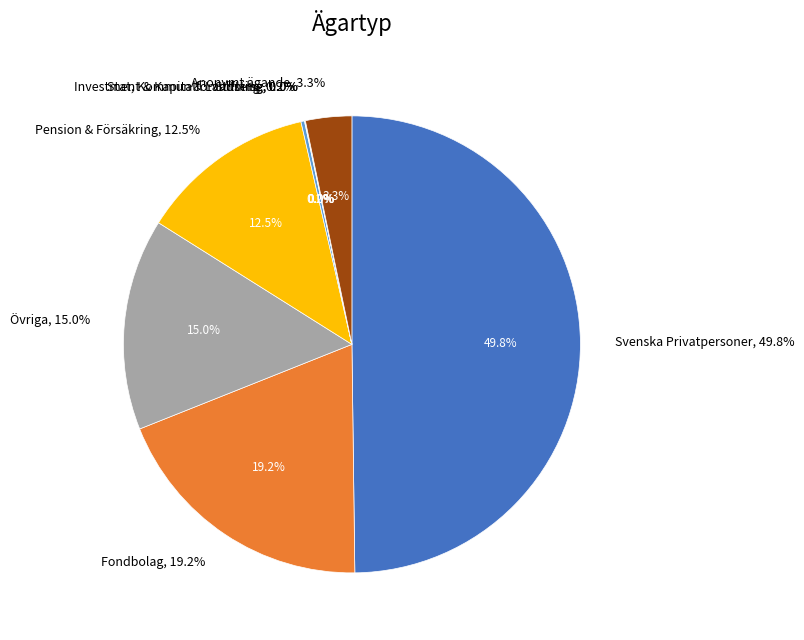

Which slice is the smallest?

Stiftelse